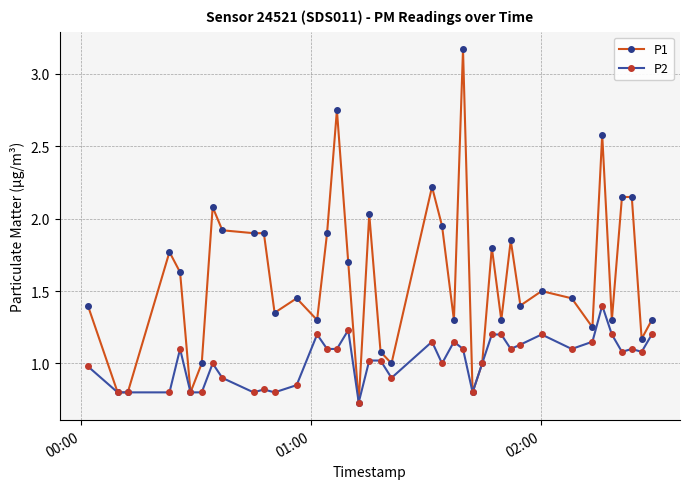

Which series has the largest range (max minus min)?

P1